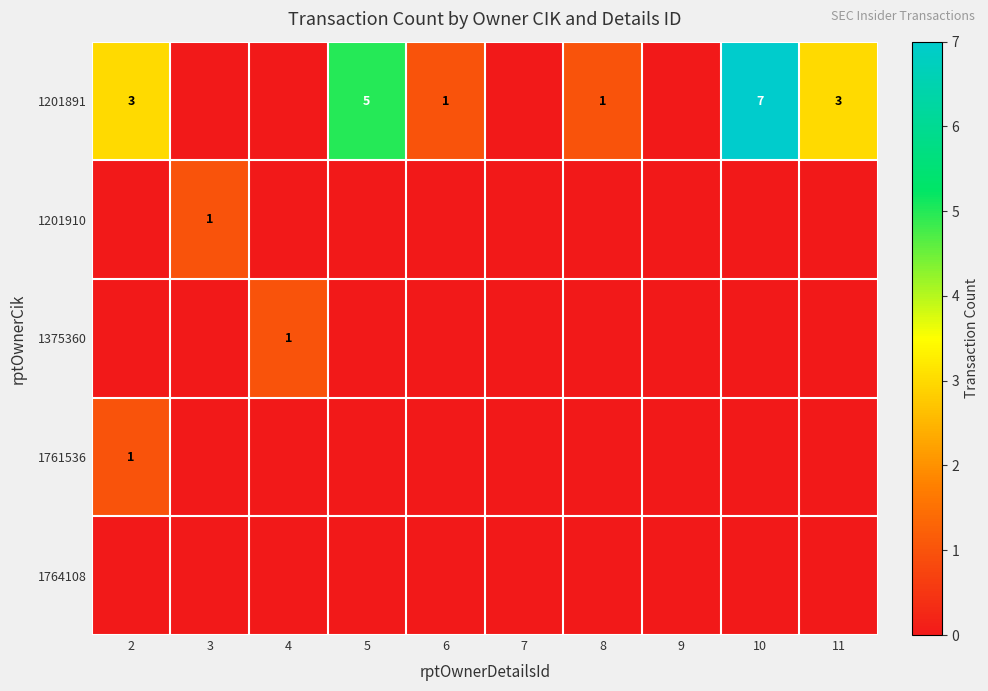

The value of 1201910 at 3 is 1. True or false?

True